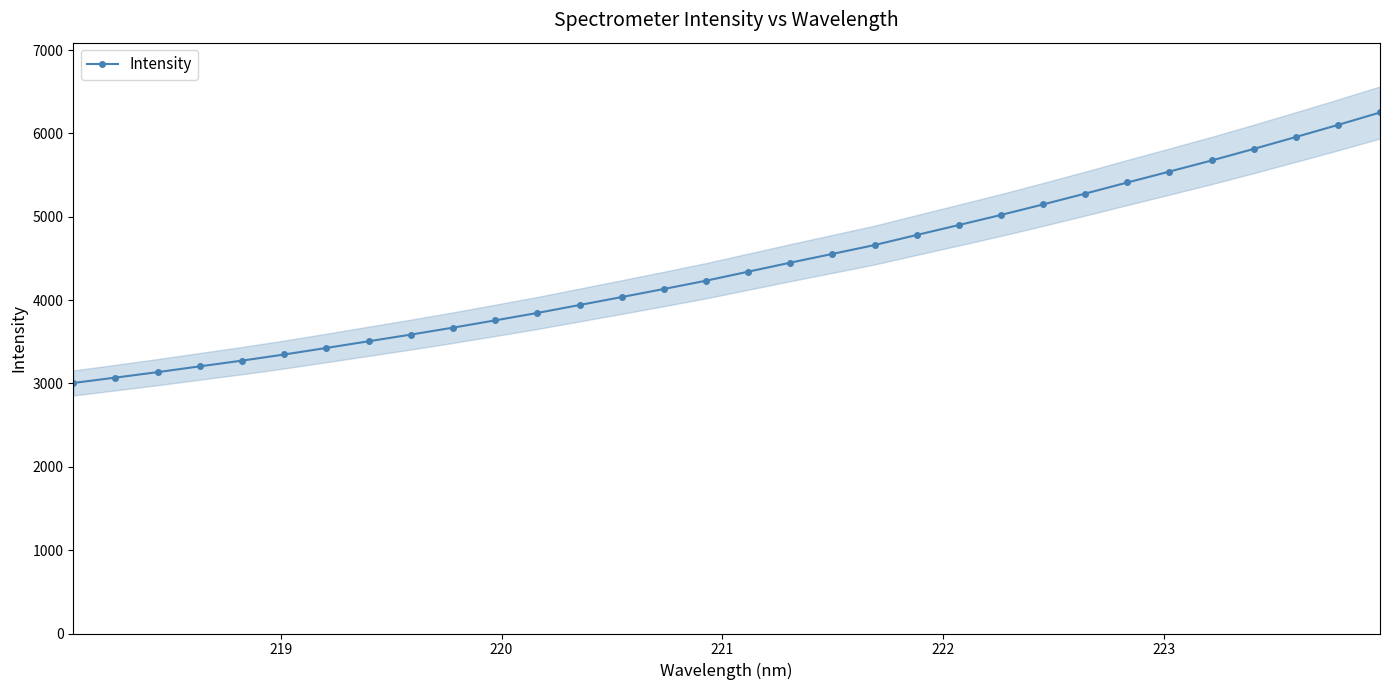

What is the difference between the maximum and minimum values?

3245.1